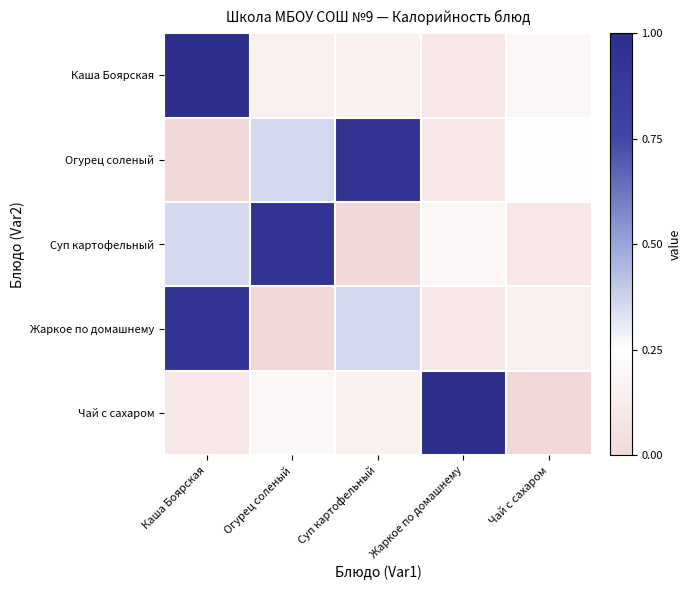

What is the total value across all series at Суп картофельный?

1.6